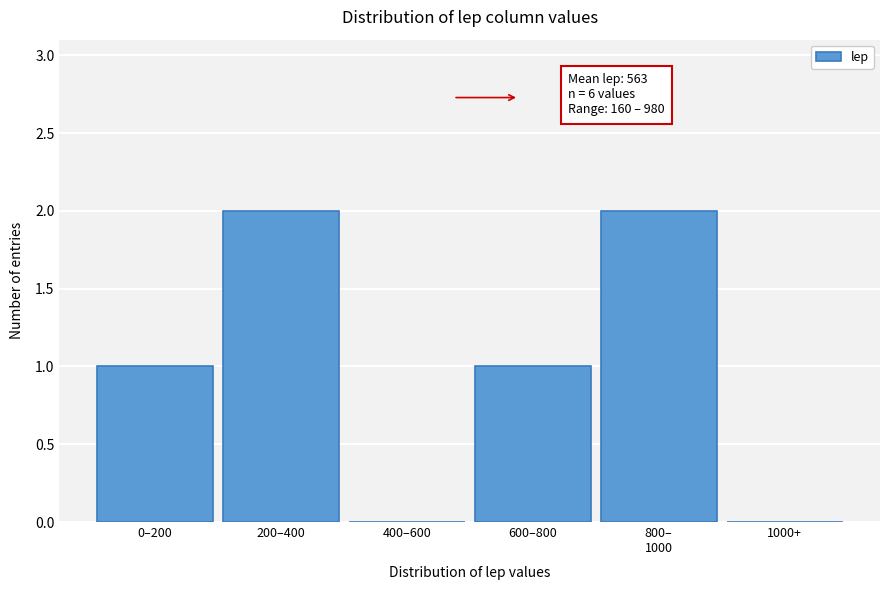

What is the change in value from 400–600 to 600–800?

+1